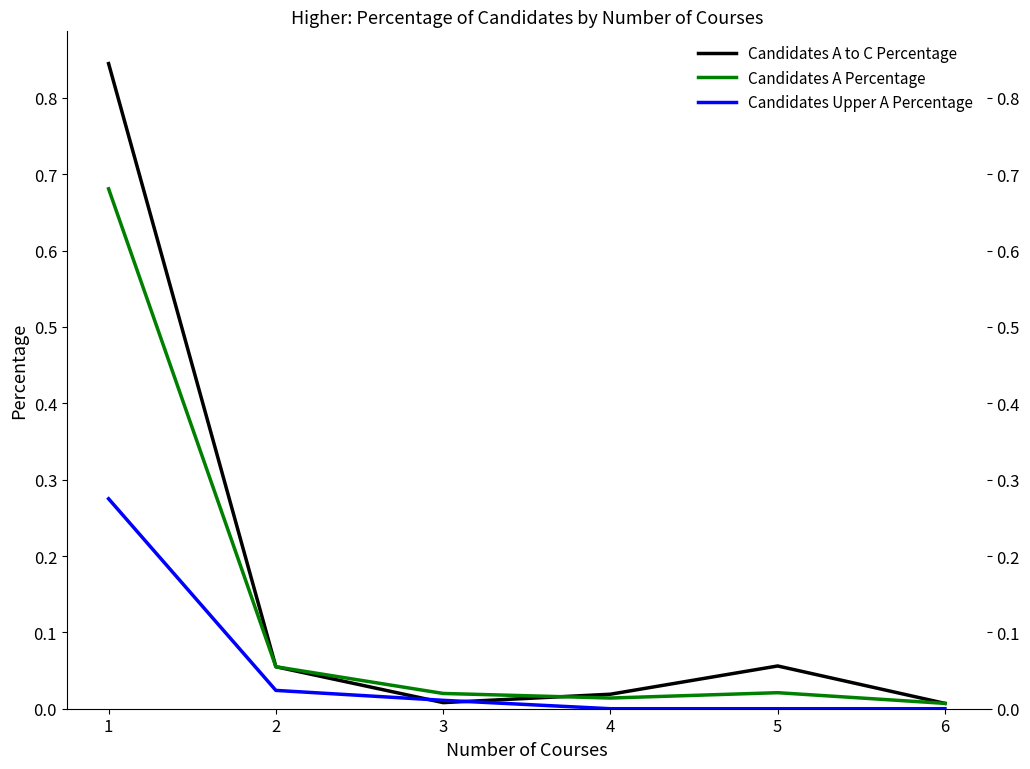

Which series has the largest range (max minus min)?

Candidates A to C Percentage